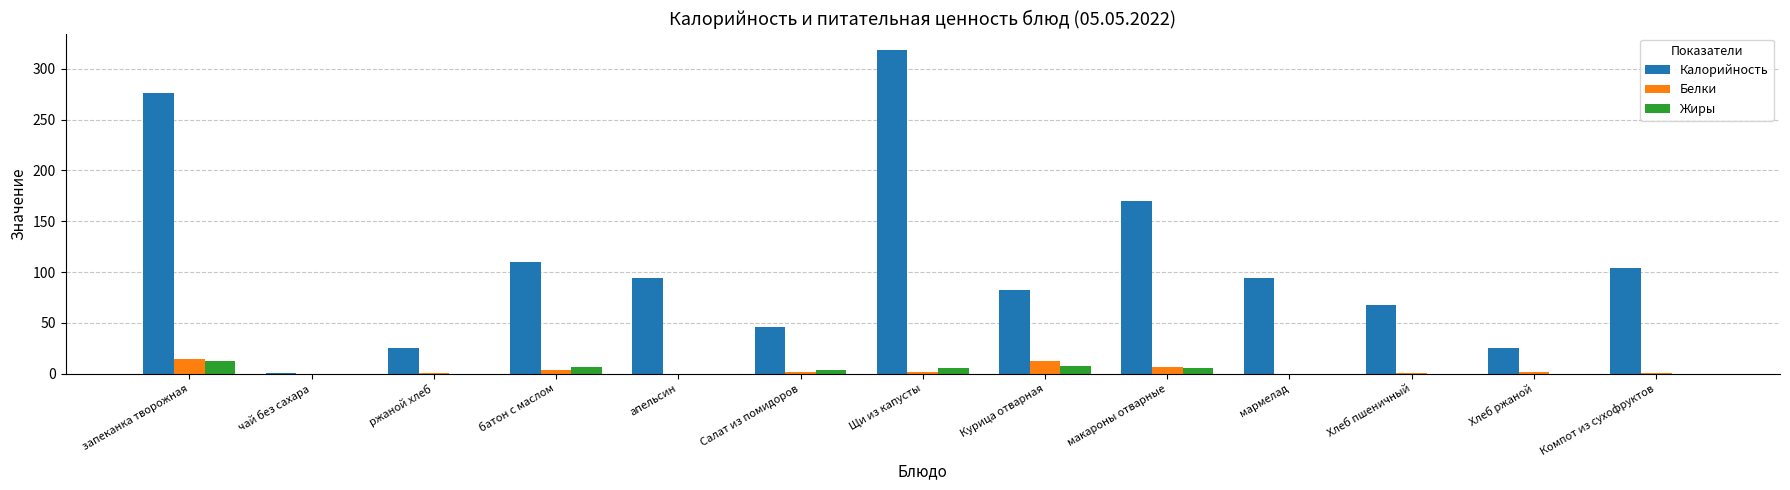

What value does the Белки series have at Курица отварная?

12.0